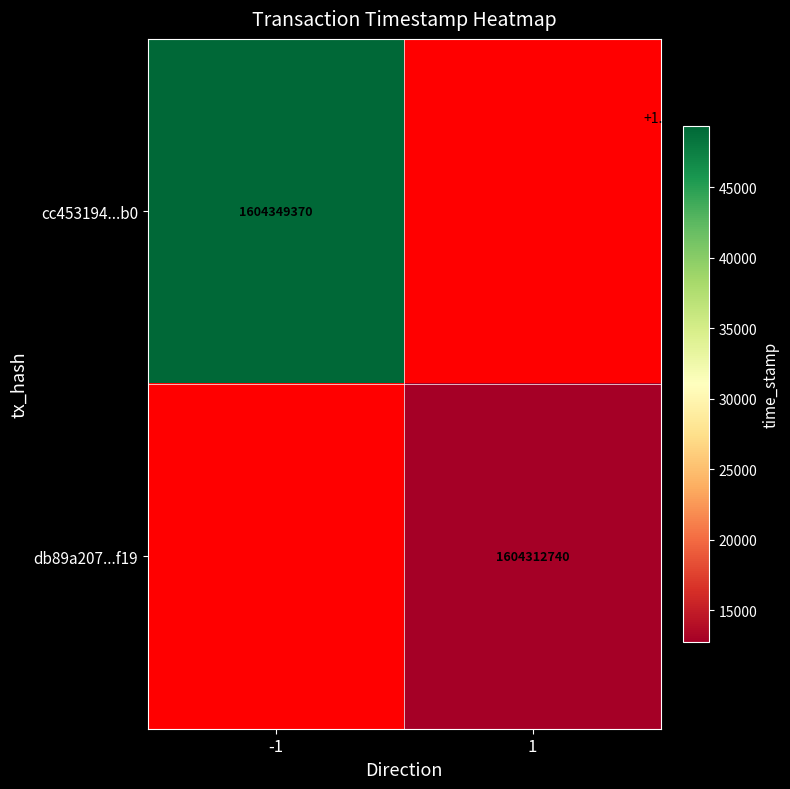

Count the number of data series in this chart.

2